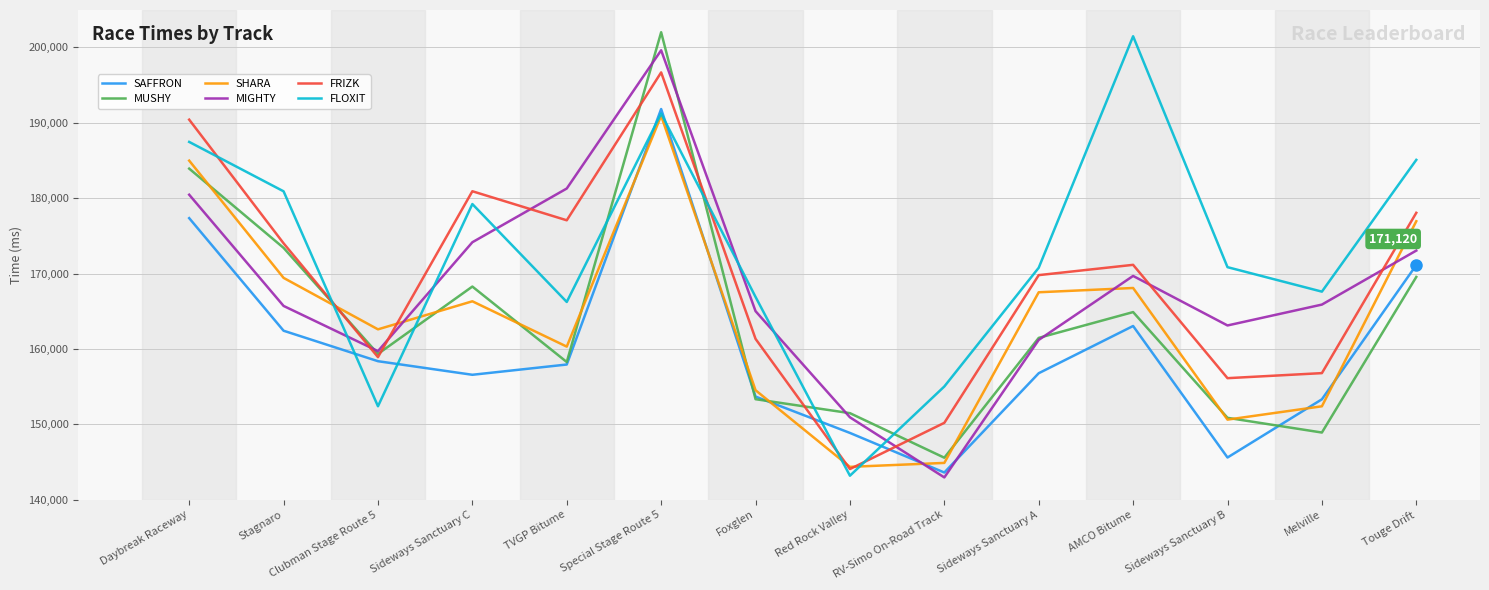

What is the minimum value for MIGHTY?

142952